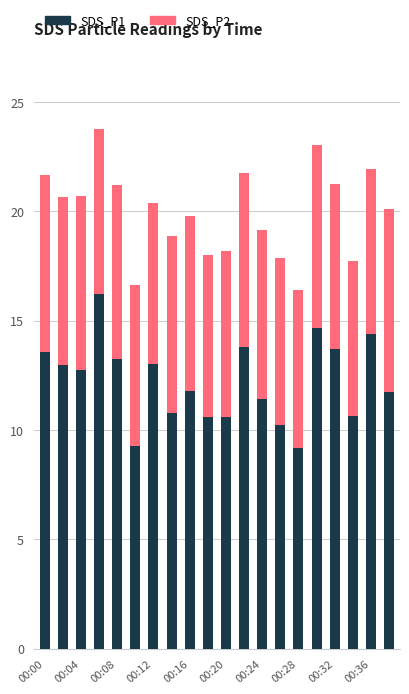

How many bars are there in total?

20